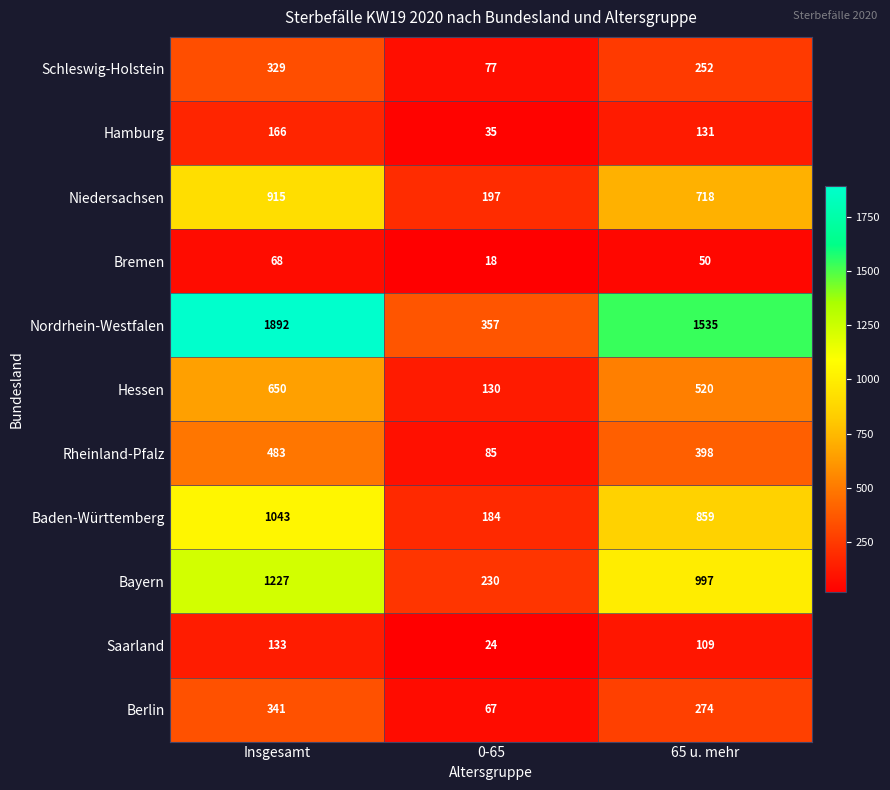

Which category has the highest value in the Bremen series?

Insgesamt